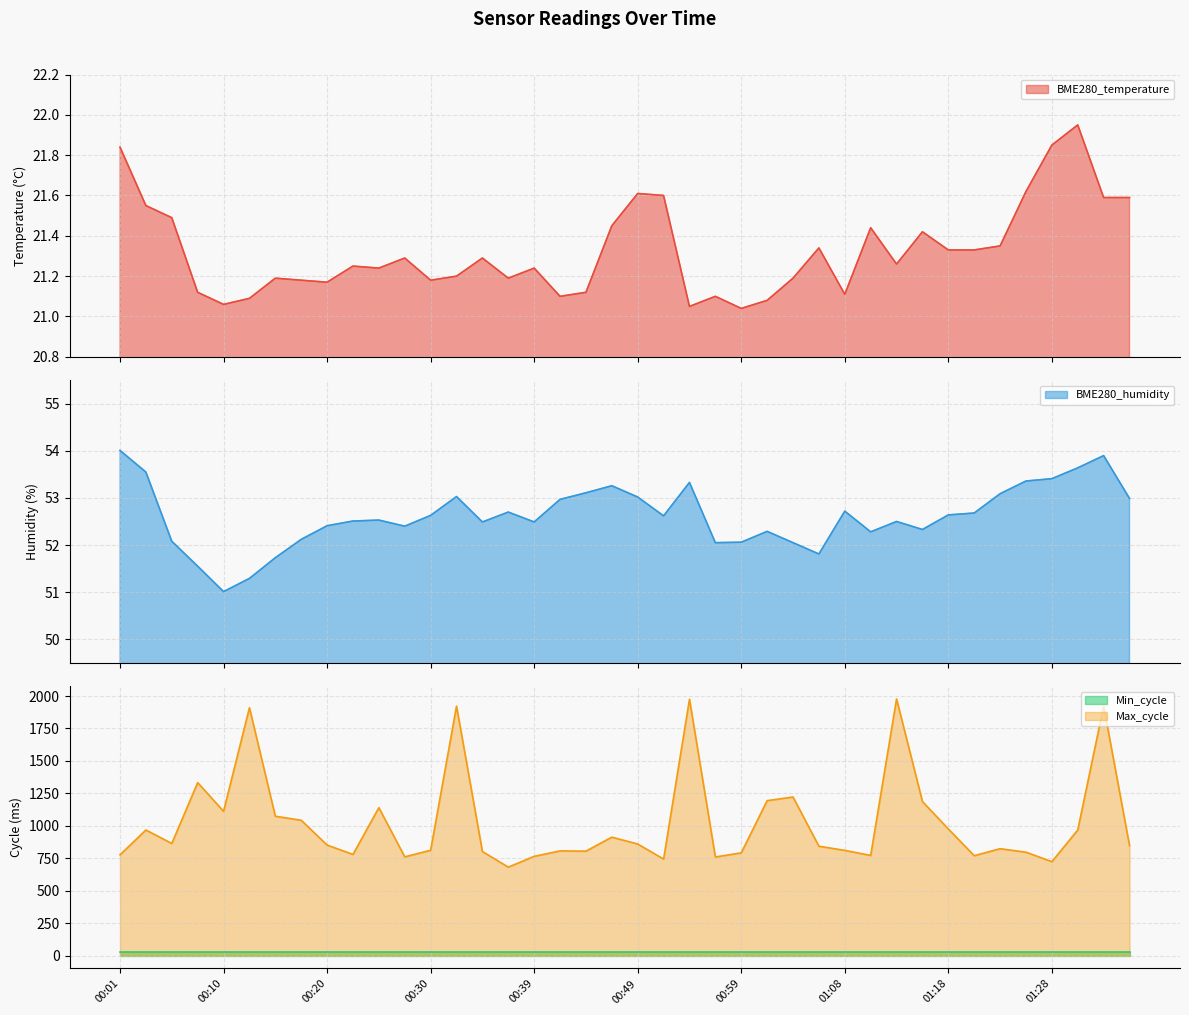

What is the sum of the BME280_temperature values at 00:34 and 00:54?

42.3